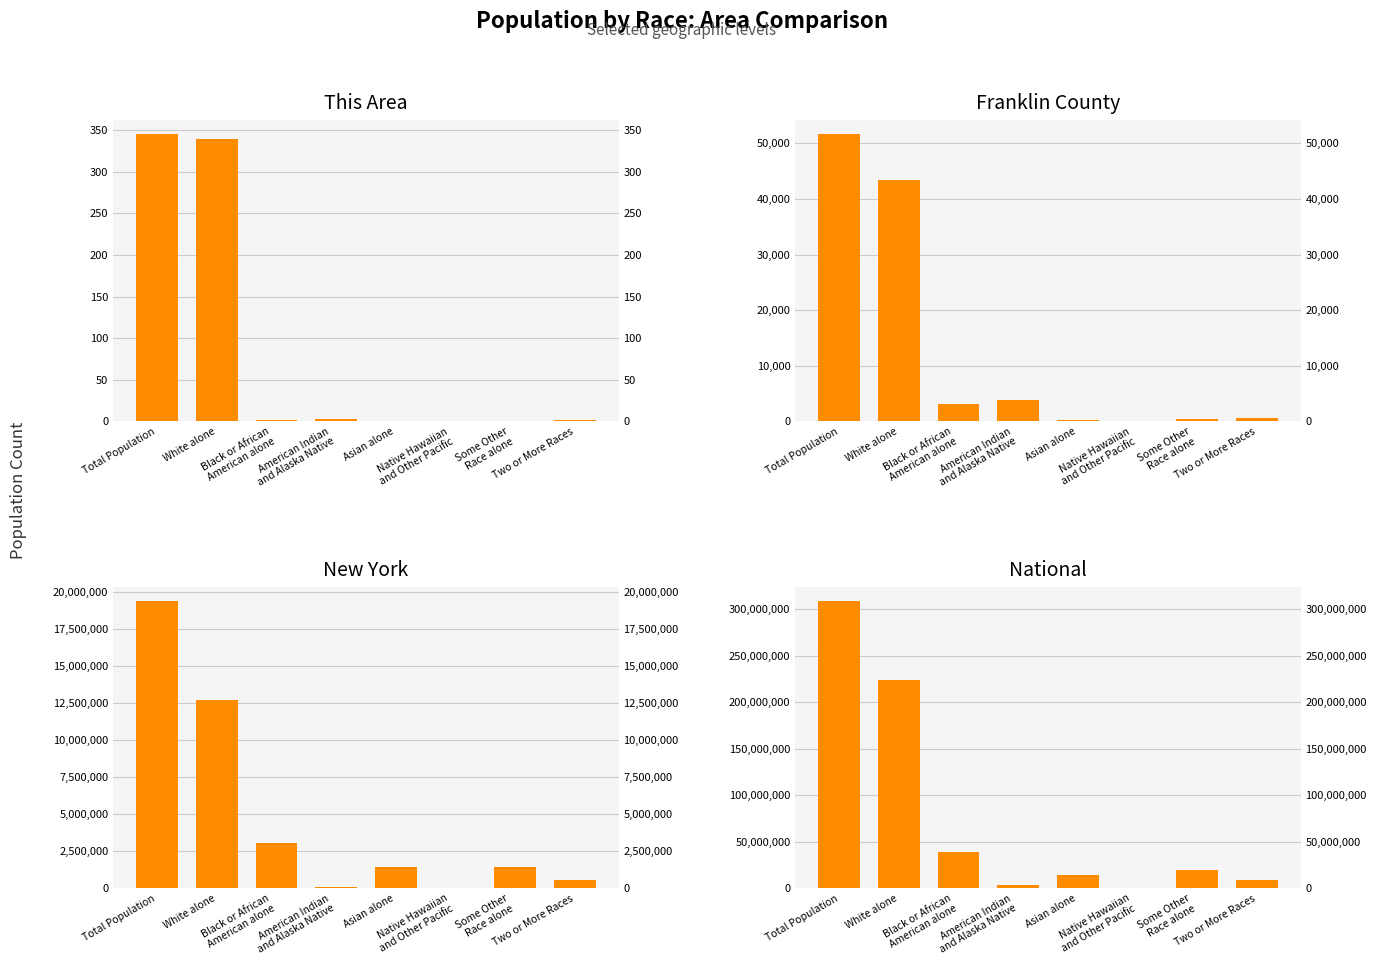

How many data points in New York are above 1441563?

3